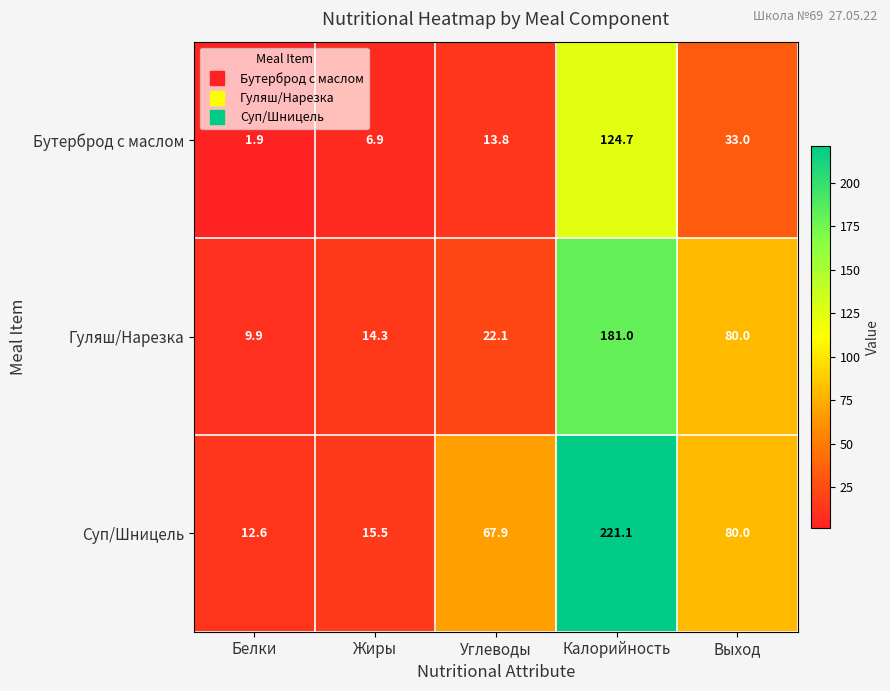

Count the number of data series in this chart.

3